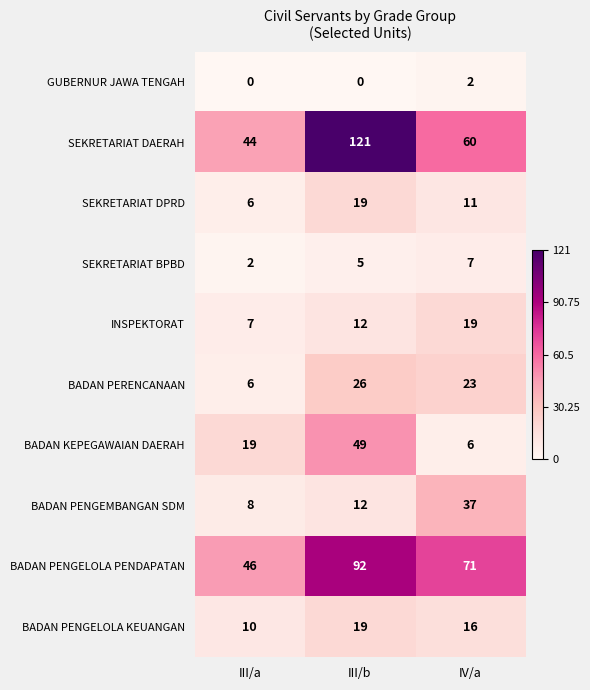

What is the sum of the BADAN PERENCANAAN values at III/a and III/b?

32